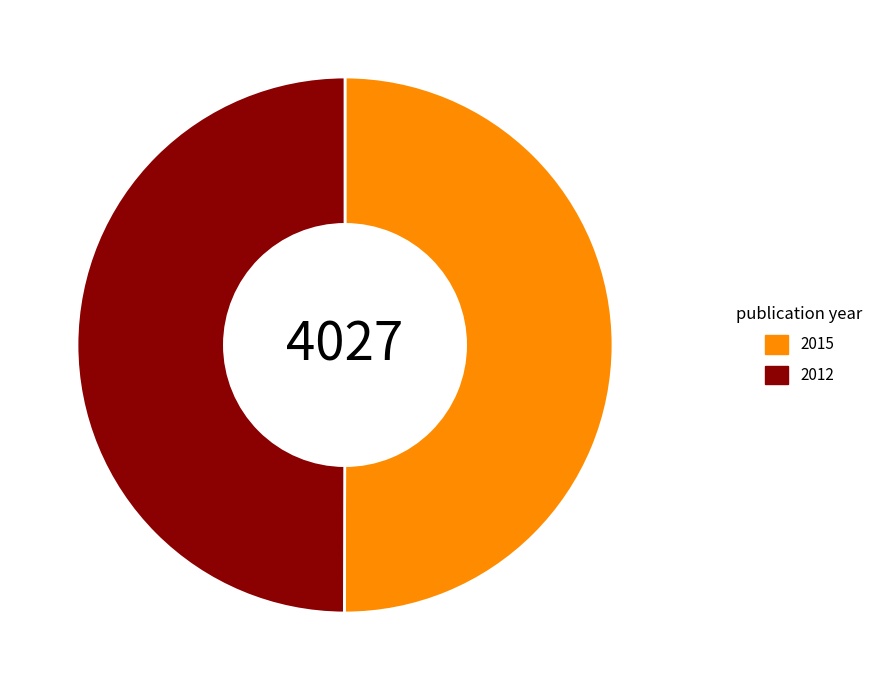

Is it true that 2012 is 40% of the pie?

False